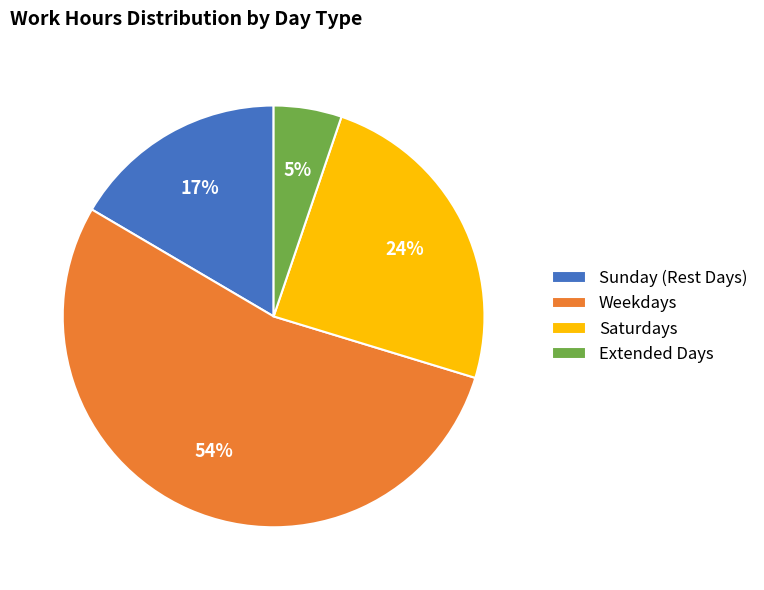

Which slice is the smallest?

Extended Days